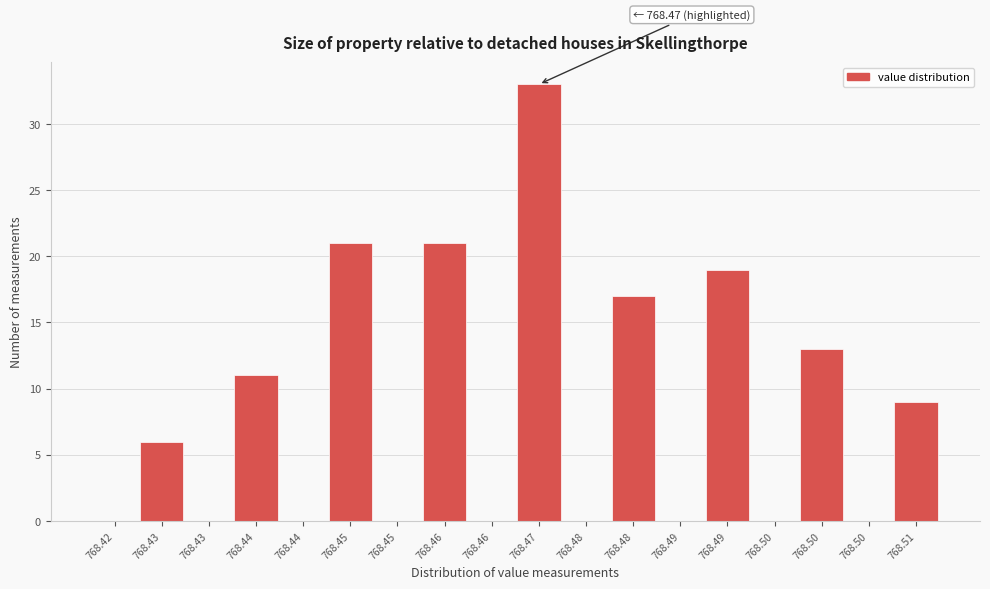

How many series are shown in this chart?

1